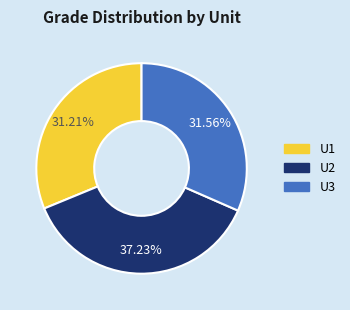

How many segments does this pie chart have?

3